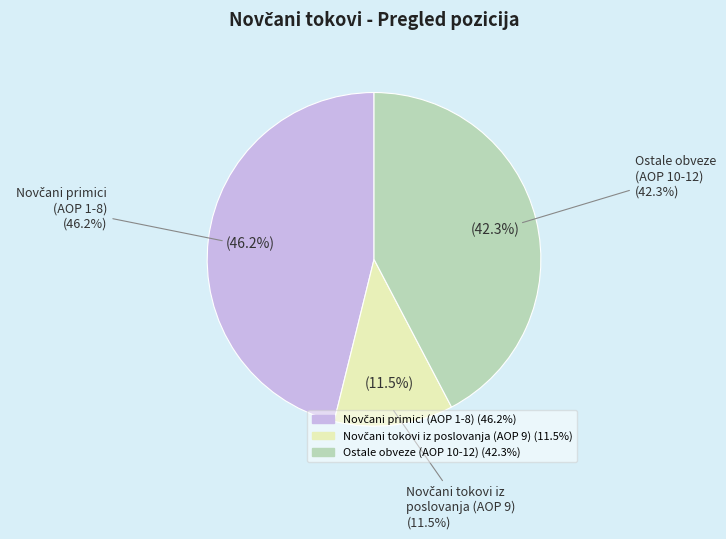

Is there a majority slice in this chart?

No